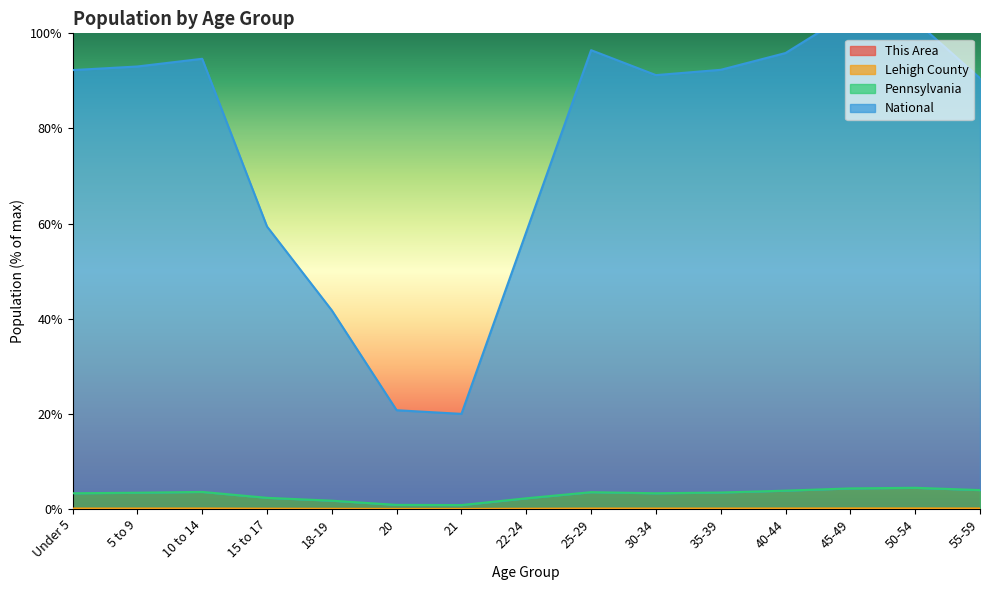

The value of This Area at 55-59 is 0.0. True or false?

True